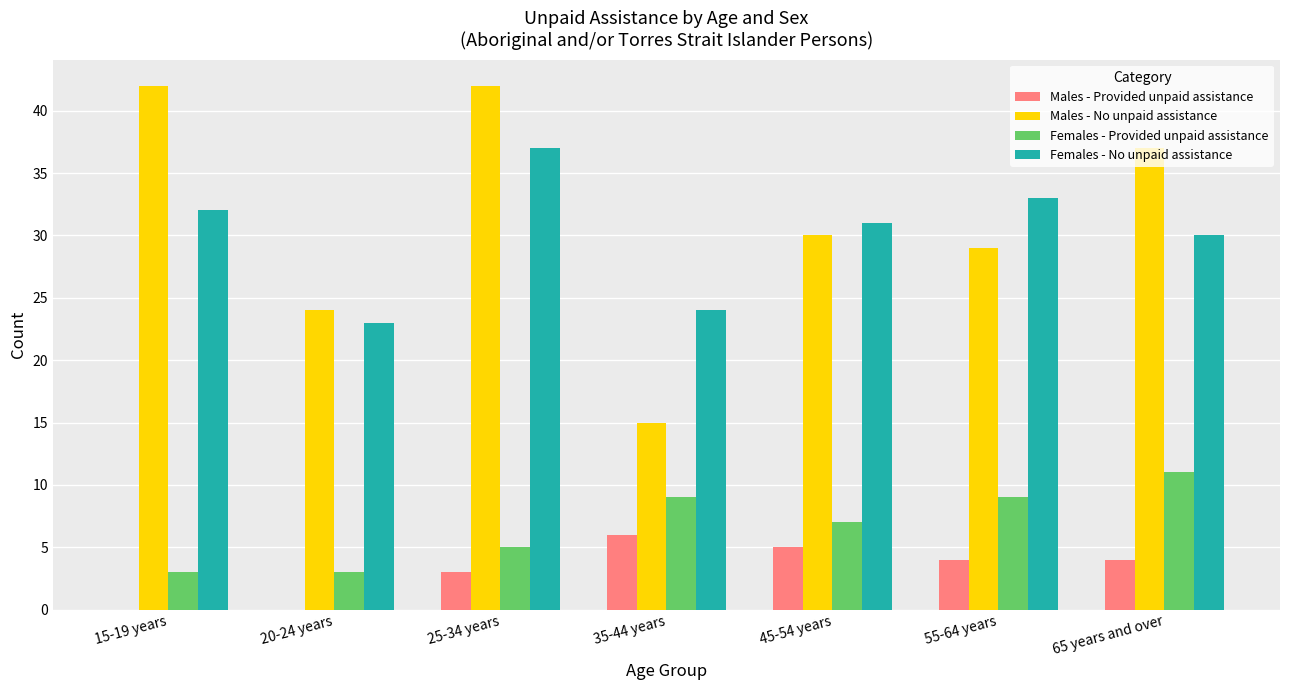

Does the chart contain stacked bars?

No